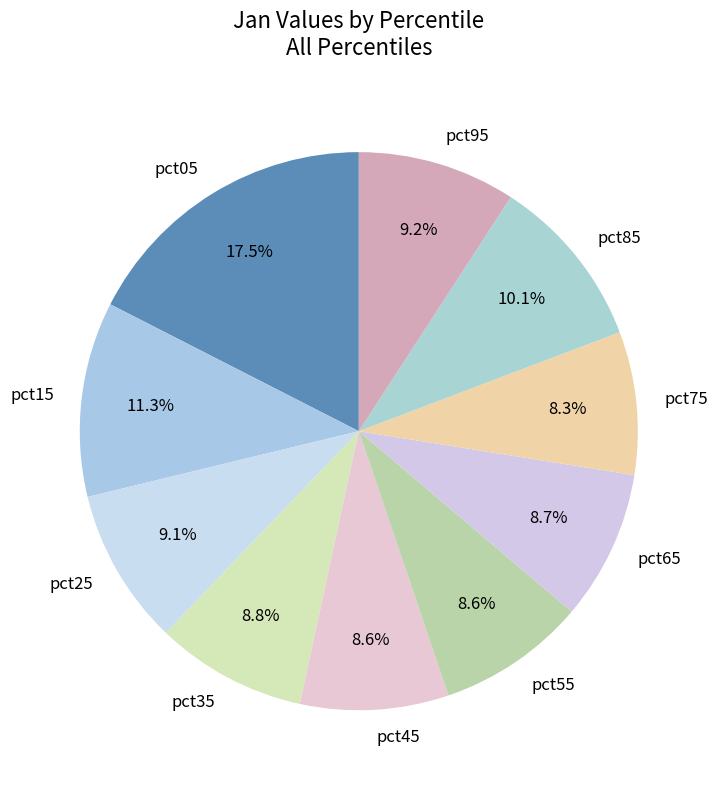

Which slice is the largest?

pct05